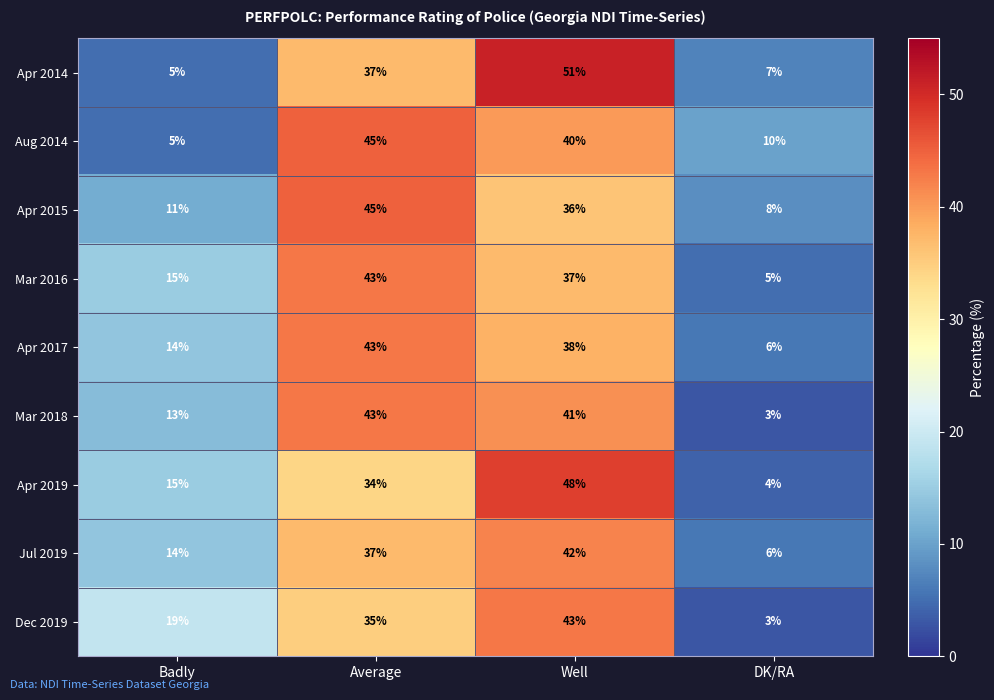

At how many categories does at least one series exceed 4?

4